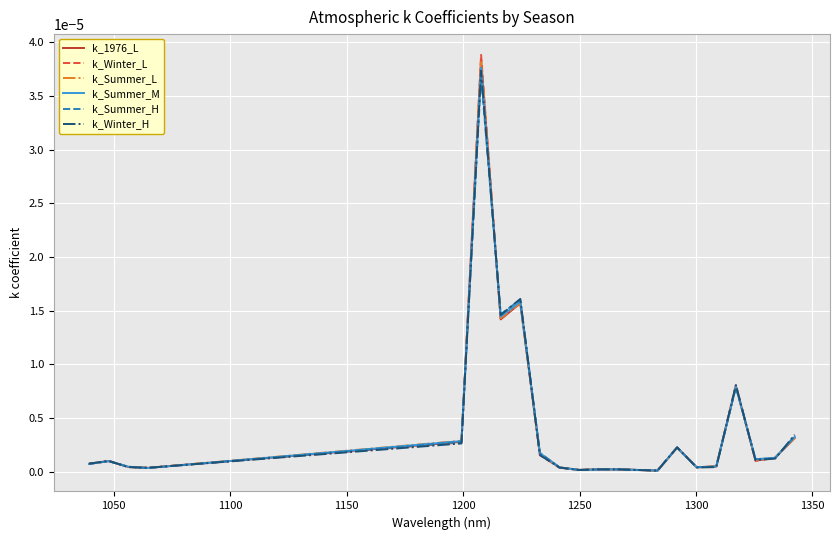

Which series has the widest spread of values?

k_Winter_L